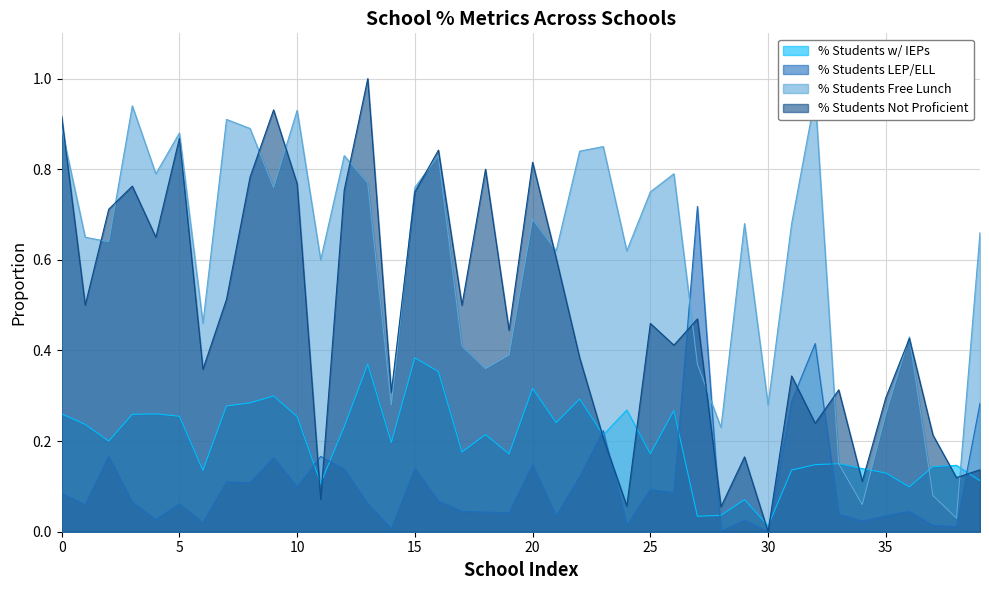

What is the difference between the maximum and minimum values in the % Students w/ IEPs series?

0.4